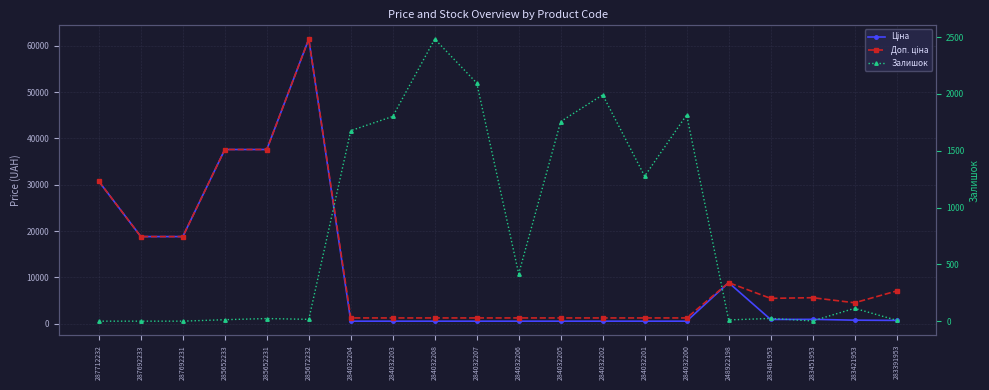

The value of Залишок at 287692233 is 0.0. True or false?

True